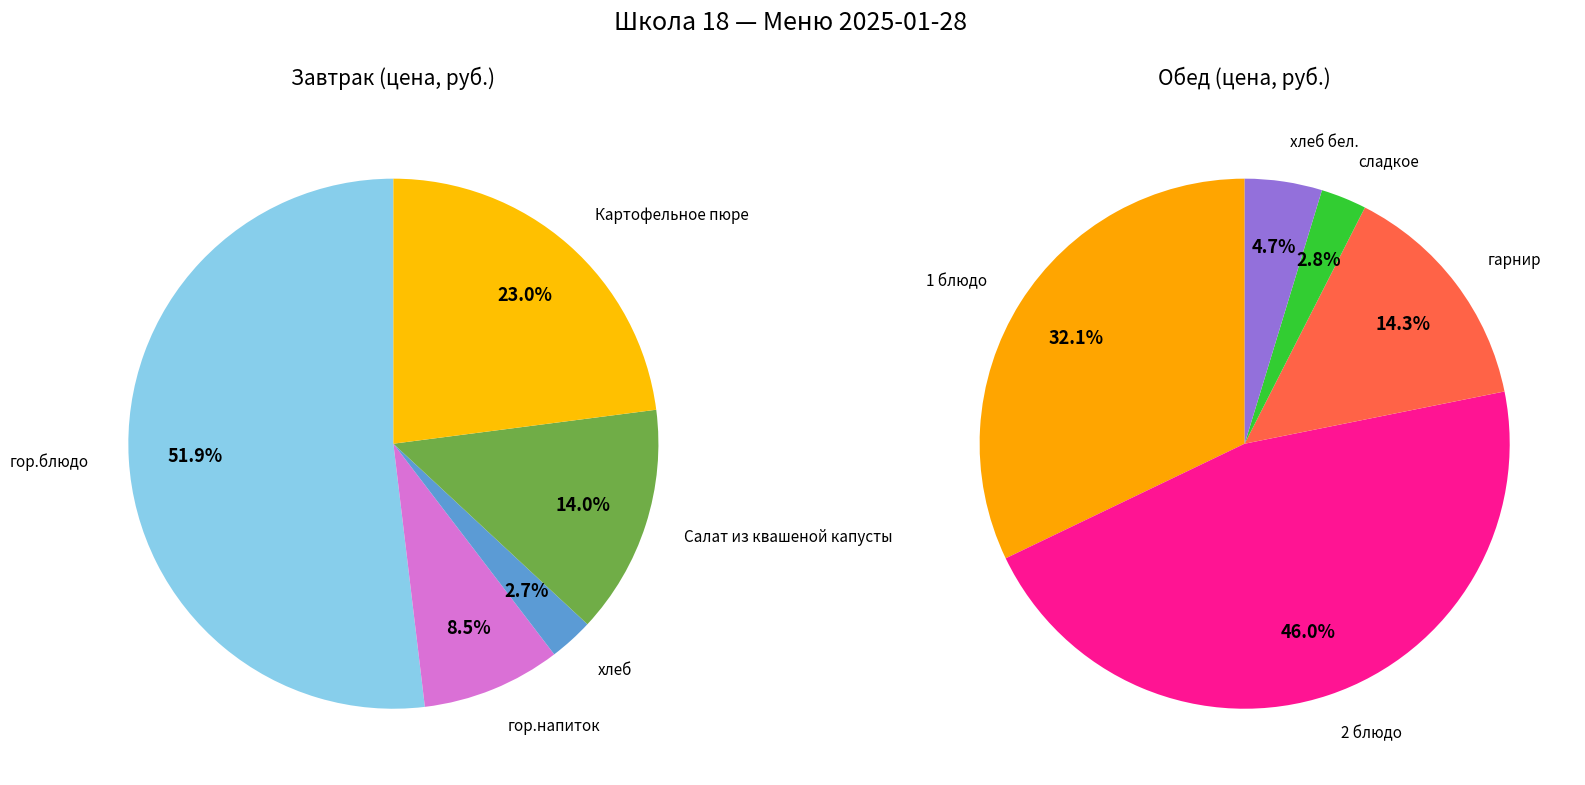

How many slices are in this pie chart?

5